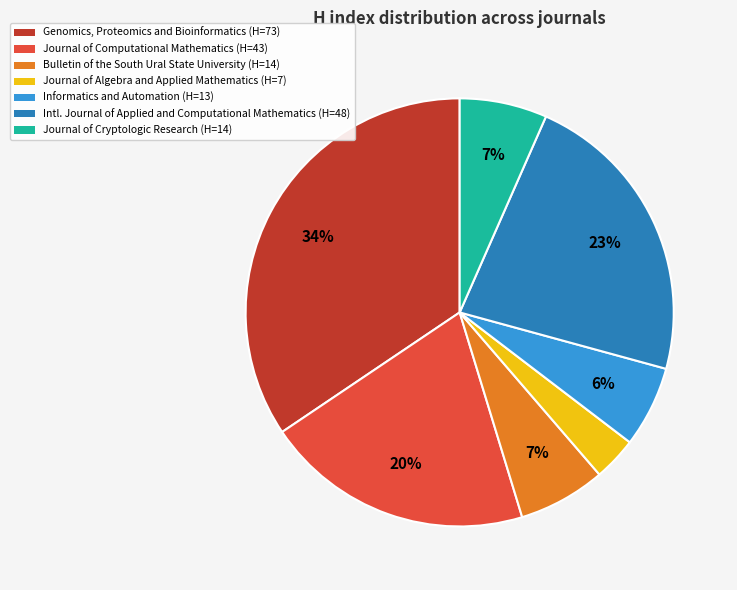

To the nearest percent, what is the average slice percentage?

14%